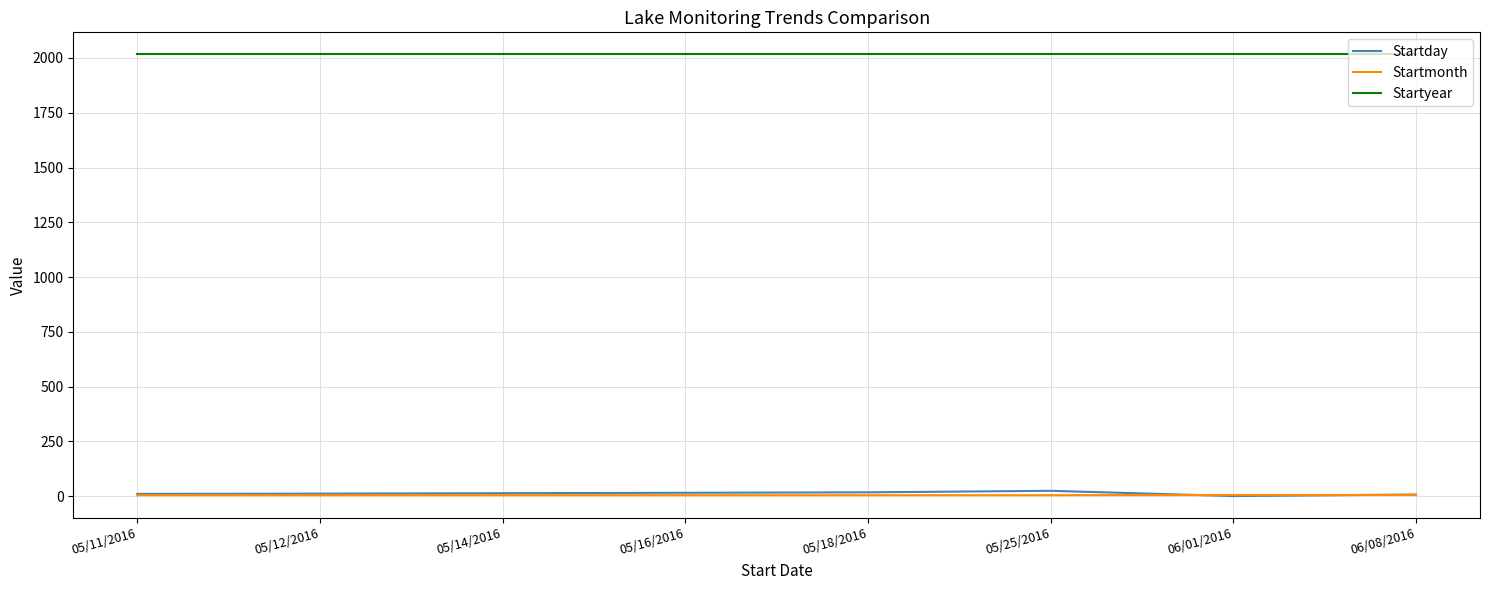

The Startday series shows 8 at 06/08/2016. True or false?

True